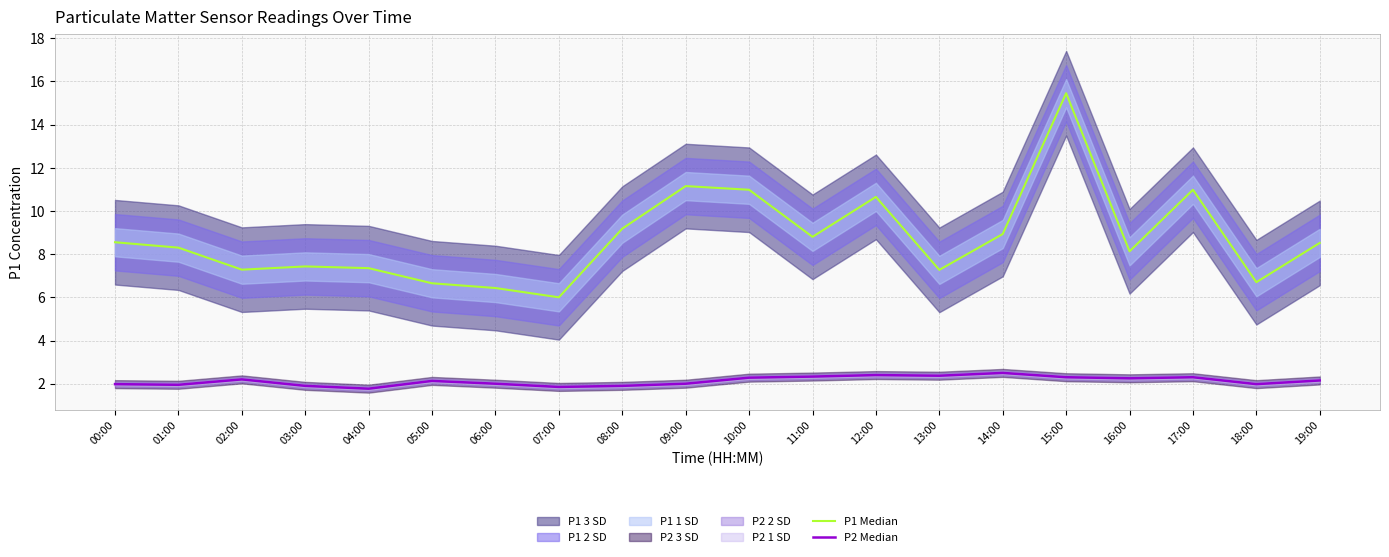

What is the highest value of the P1 Median series?

15.4